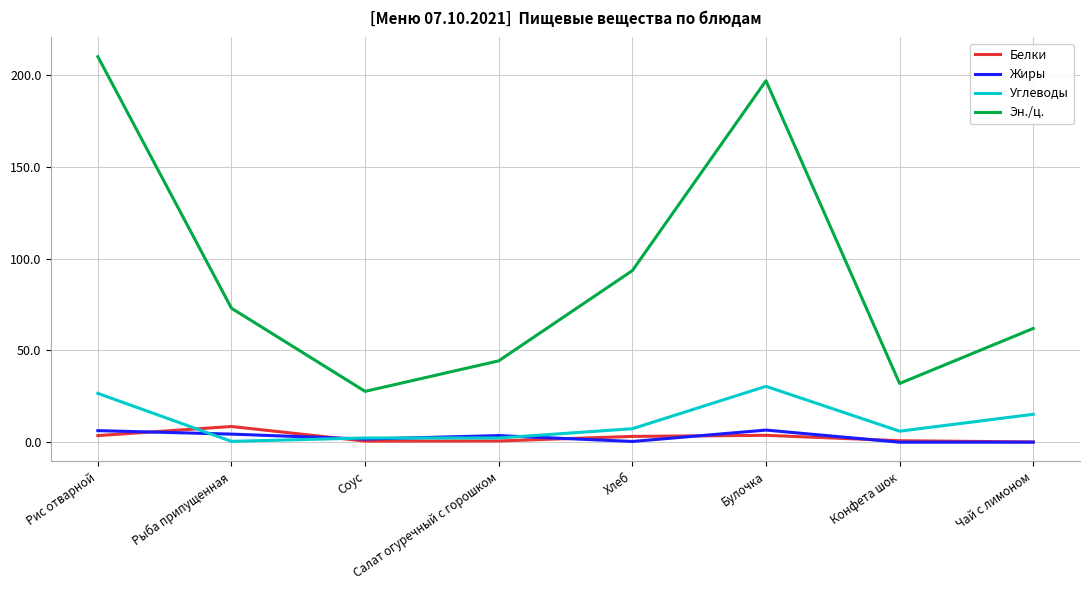

The Эн./ц. series shows 125.1 at Хлеб. True or false?

False